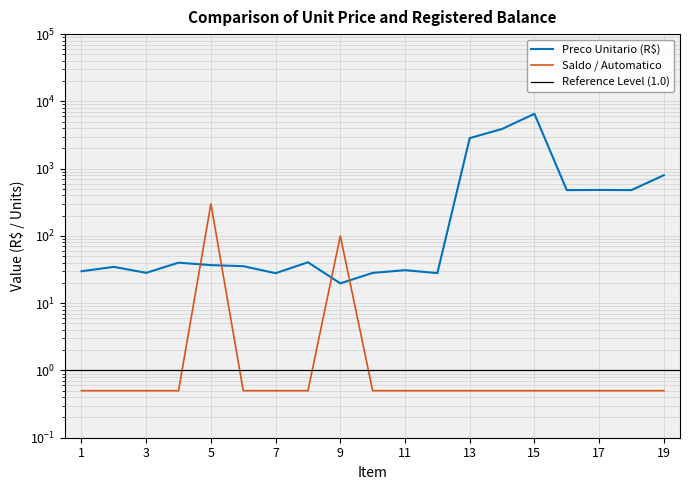

Which series changed the most between 11 and 17?

Preco Unitario (R$)